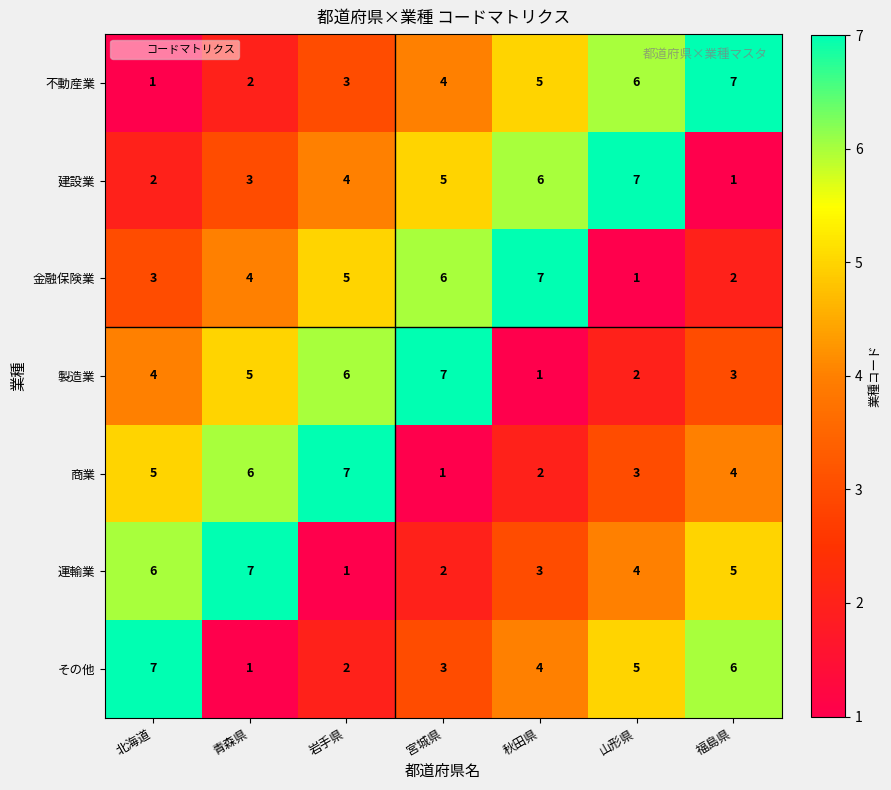

Is the value of 製造業 at 山形県 greater than the value of その他 at 秋田県?

No